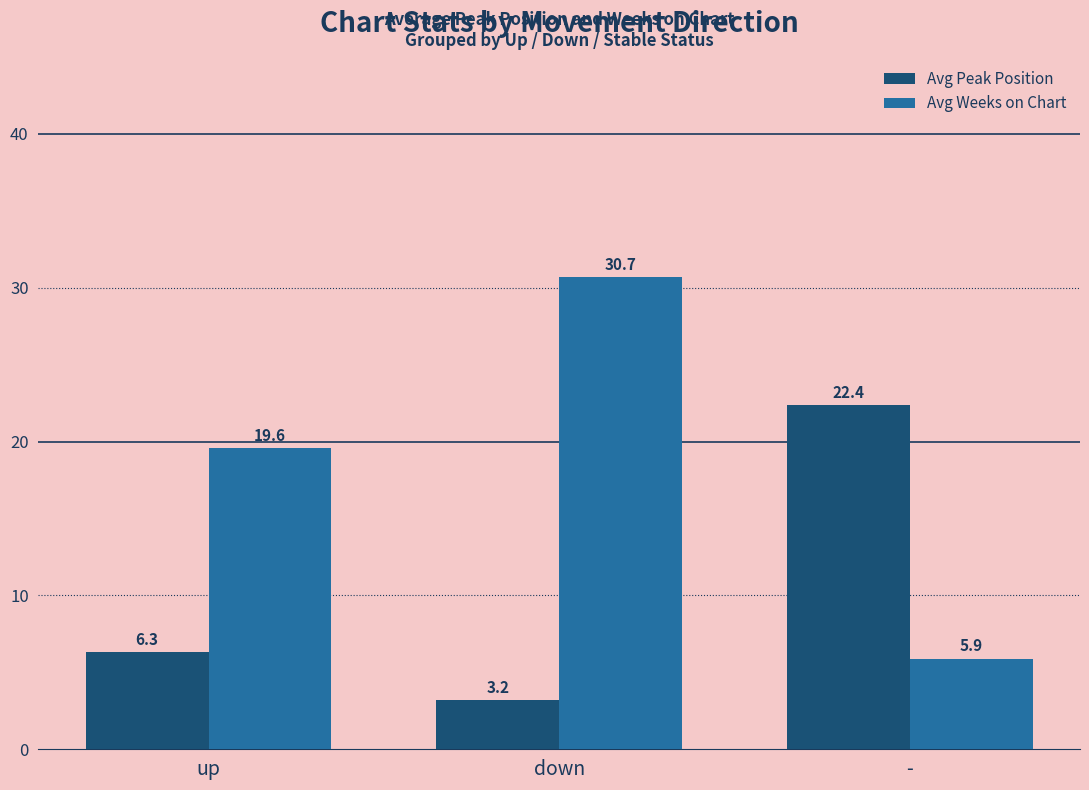

How many values in the Avg Peak Position series are below 6?

1